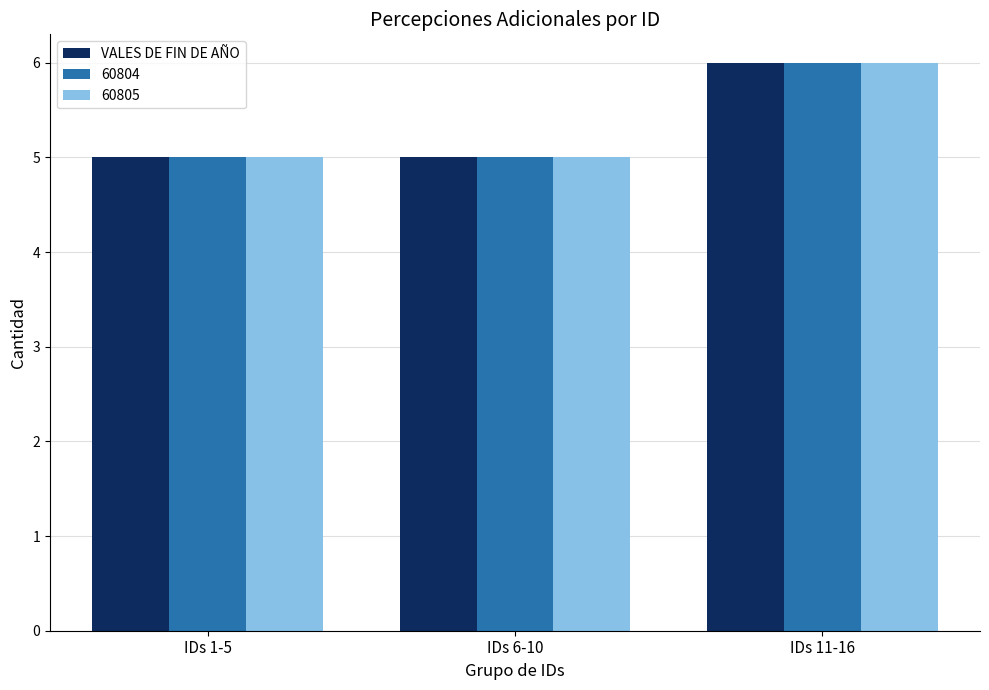

Which label corresponds to the largest value in the chart?

IDs 11-16